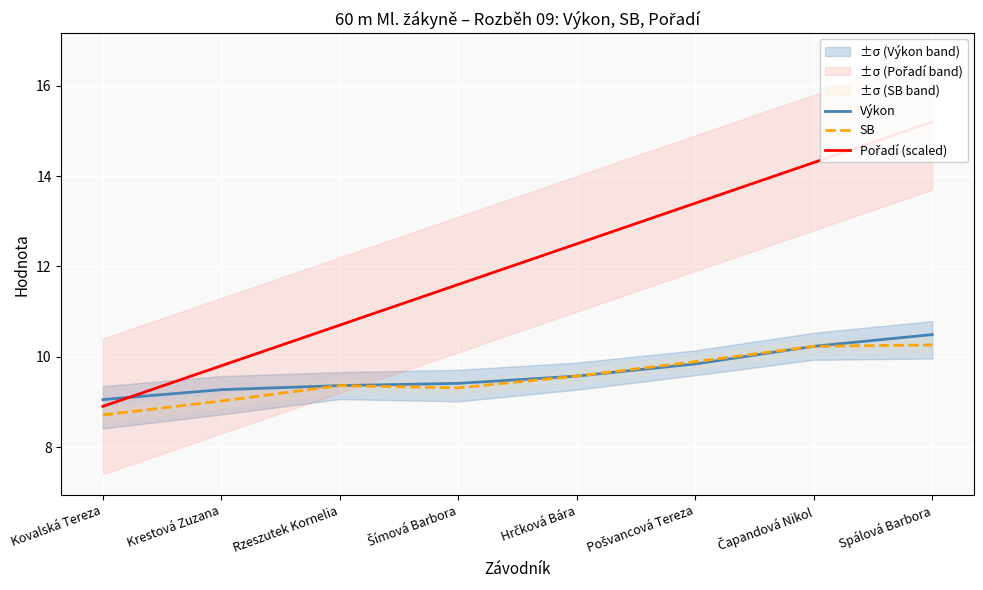

What is the lowest value of the Pořadí (scaled) series?

8.9